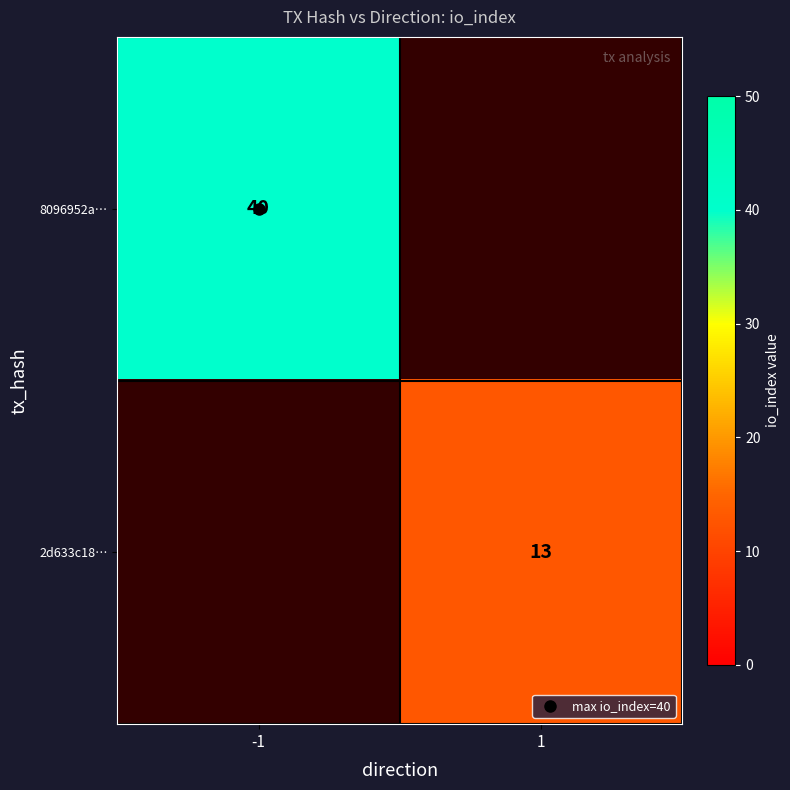

Between 1 and -1, which is larger?

-1